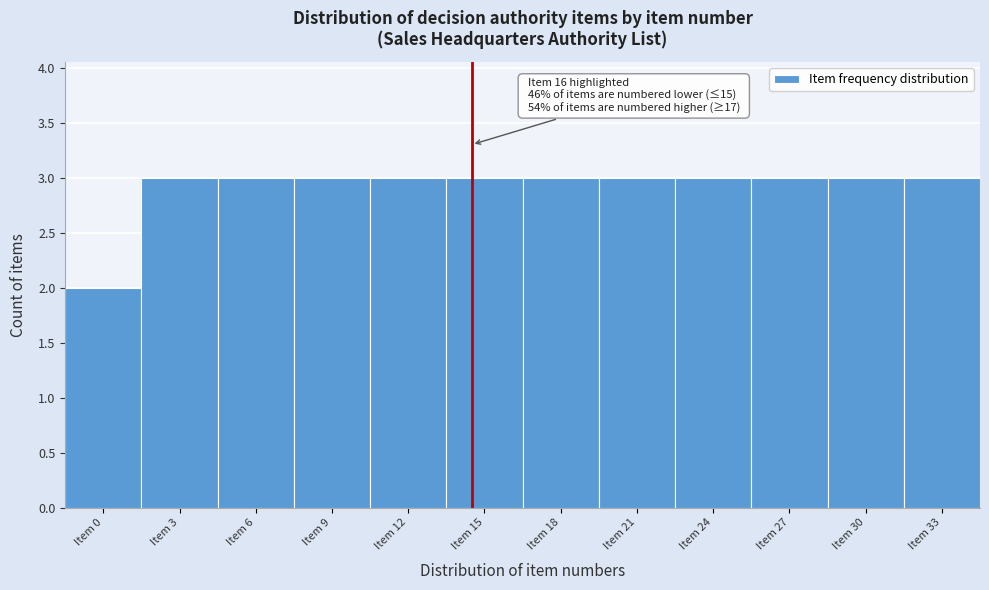

Reading left to right, what are all the values shown in this chart?

2	3	3	3	3	3	3	3	3	3	3	3